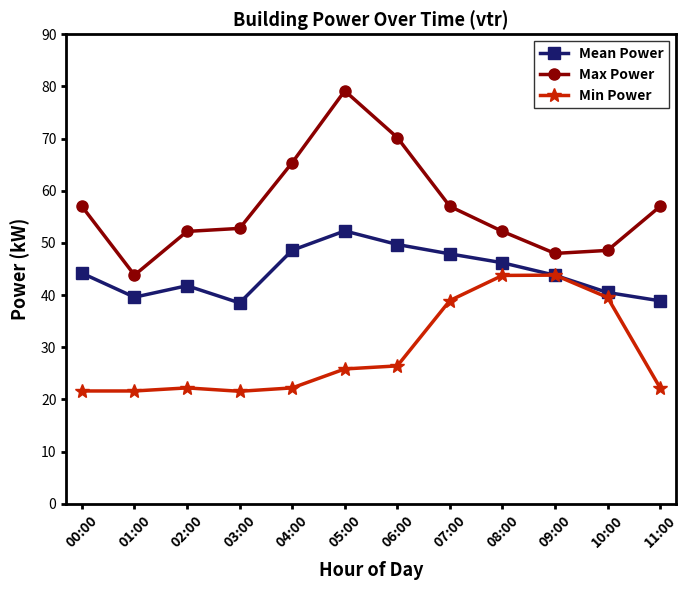

How many data points does each series have?

12